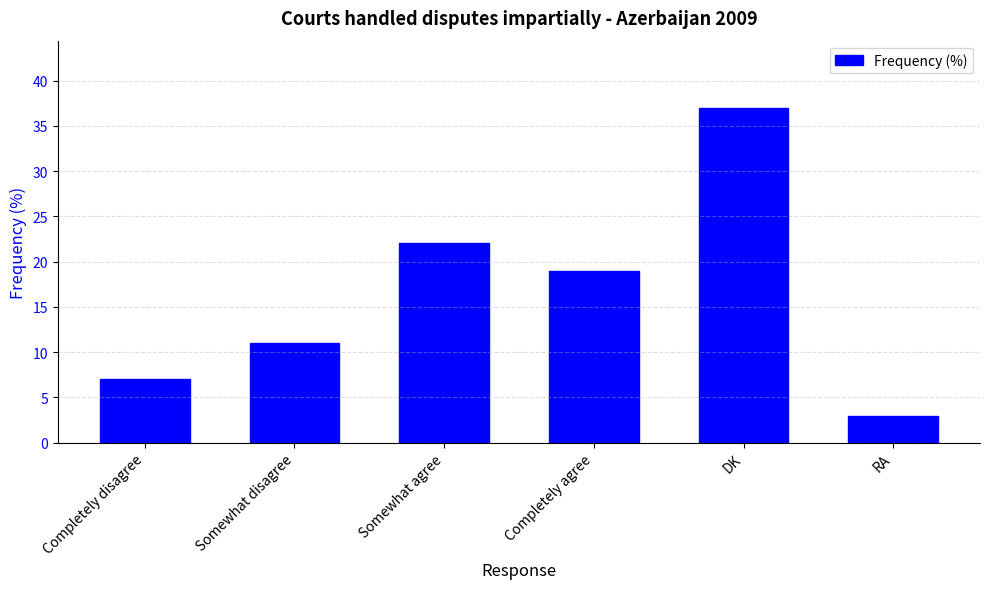

How many bars are there in total?

6